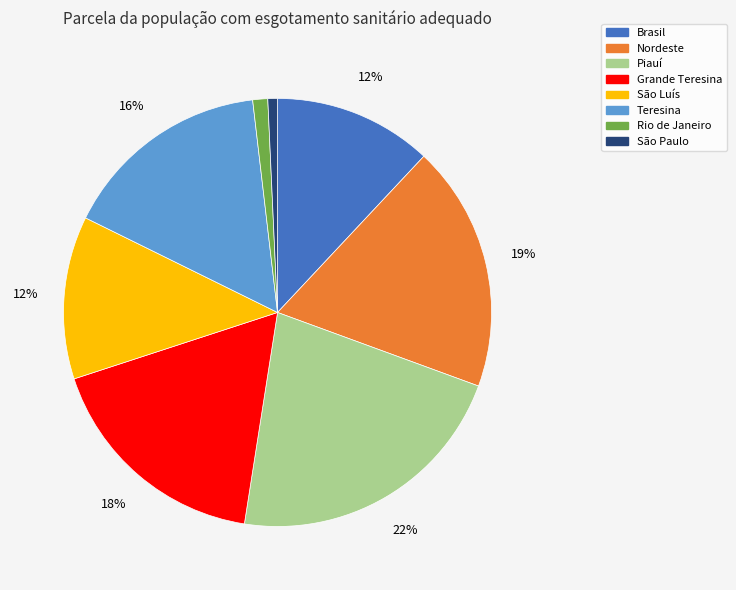

True or false: Brasil accounts for 12% of the total.

True